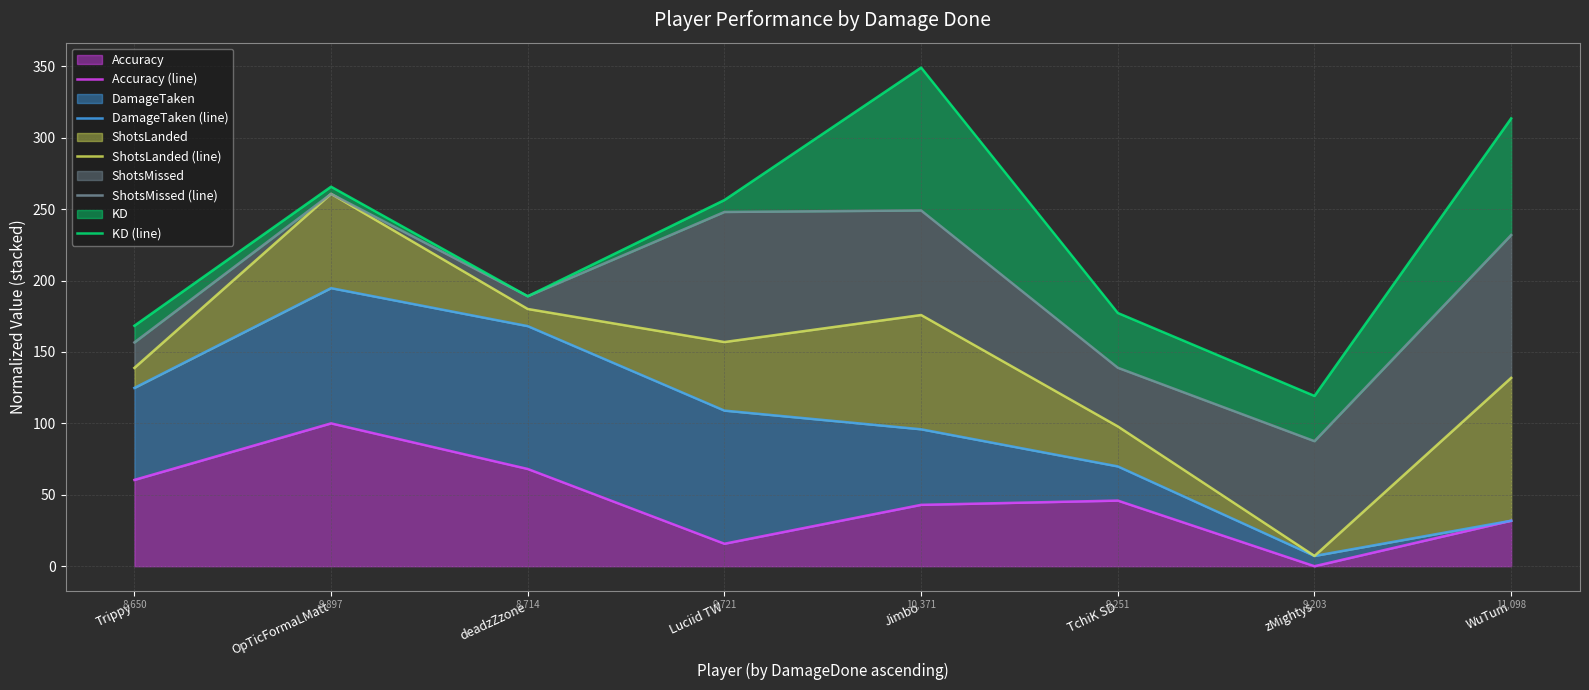

How many data points does each series have?

8